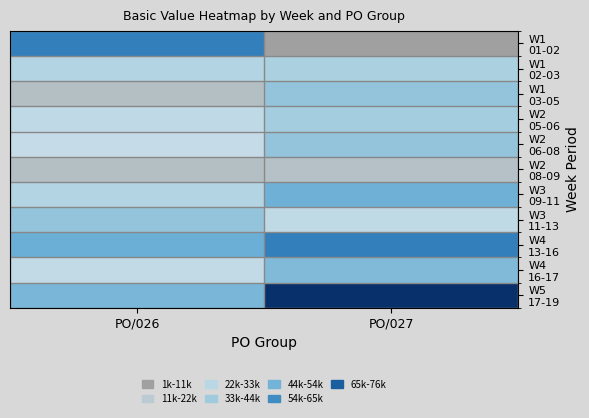

Which category has the lowest value across all series?

PO/027